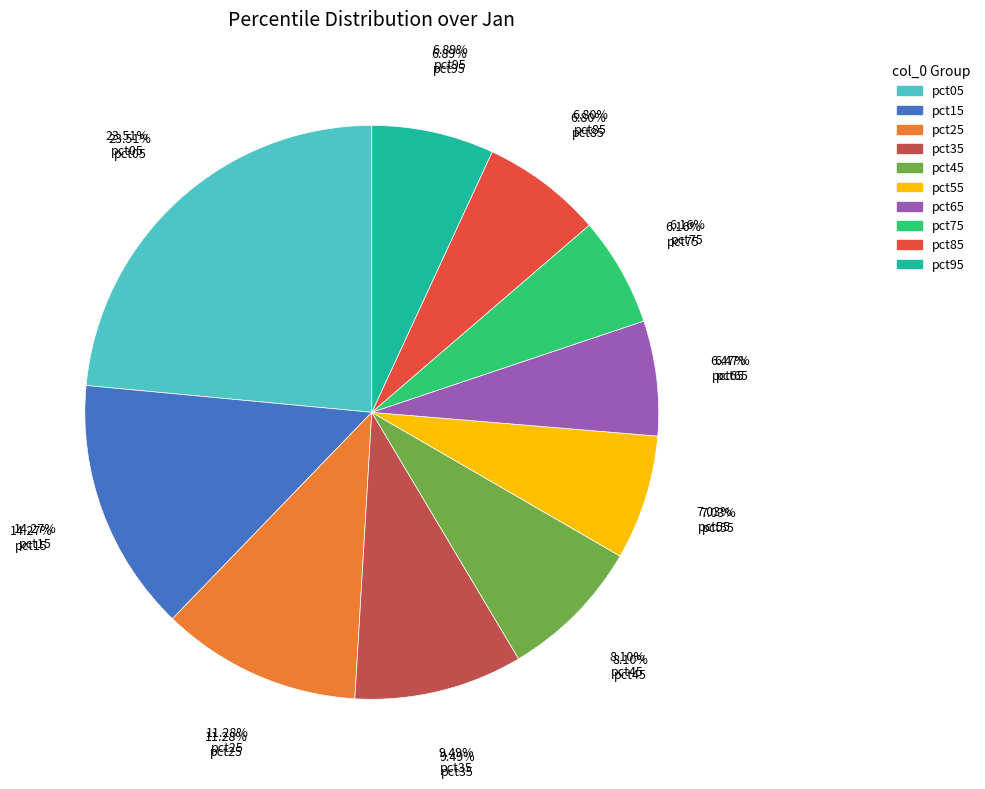

Does pct35 account for over 50% of the chart?

No